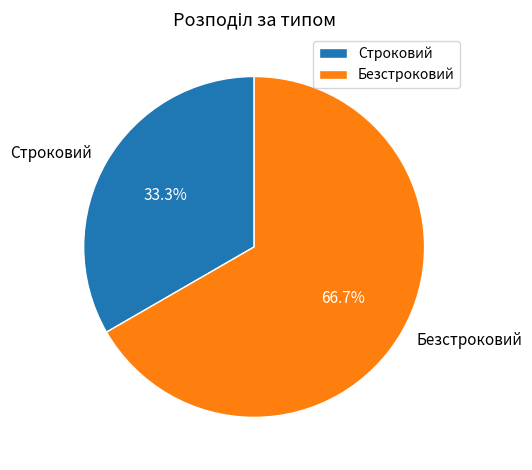

What is the majority slice?

Безстроковий